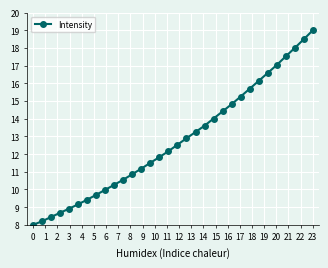

What is the minimum value shown in the chart?

8.0